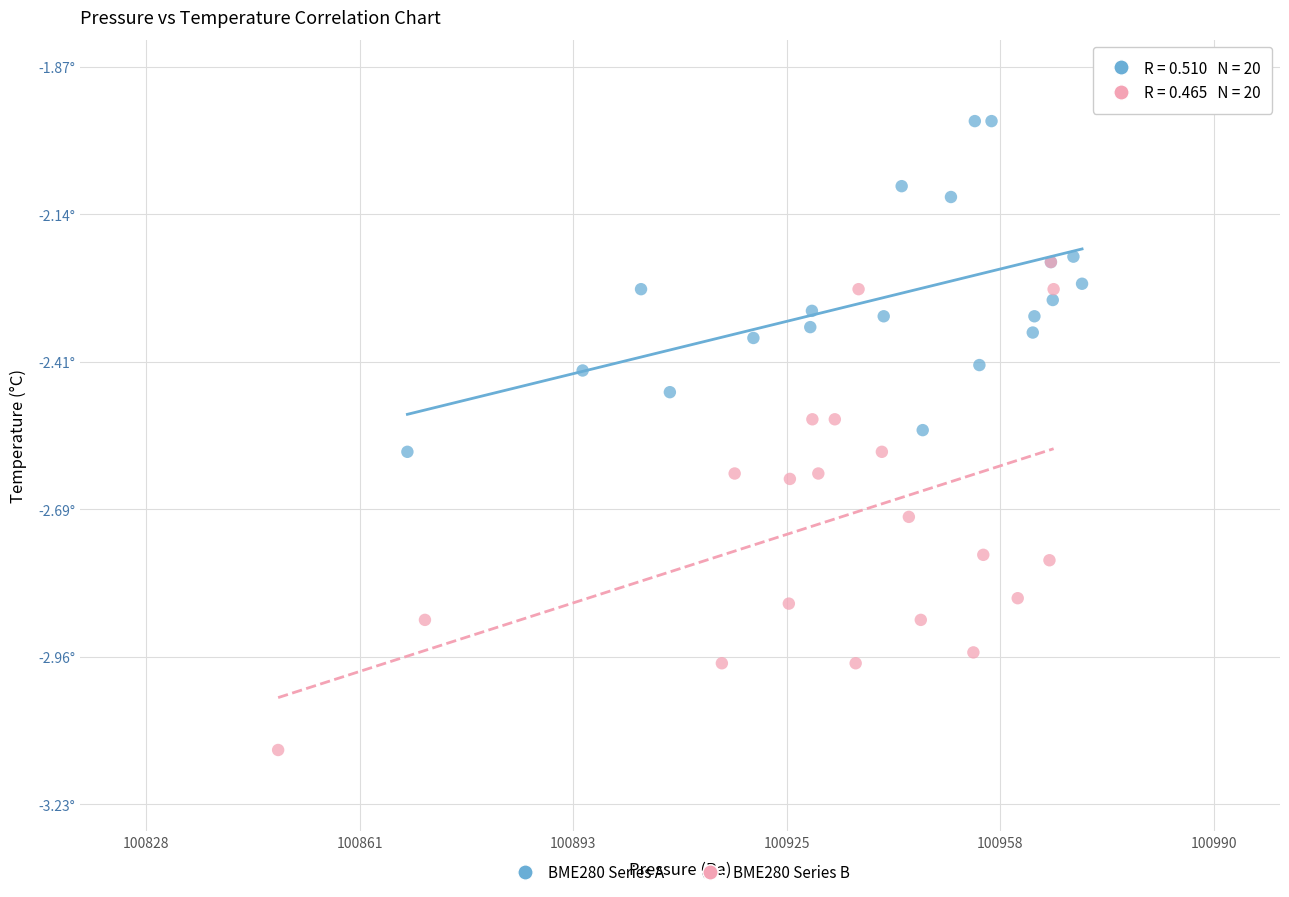

Which series has the largest Y range (max minus min)?

BME280 Series B